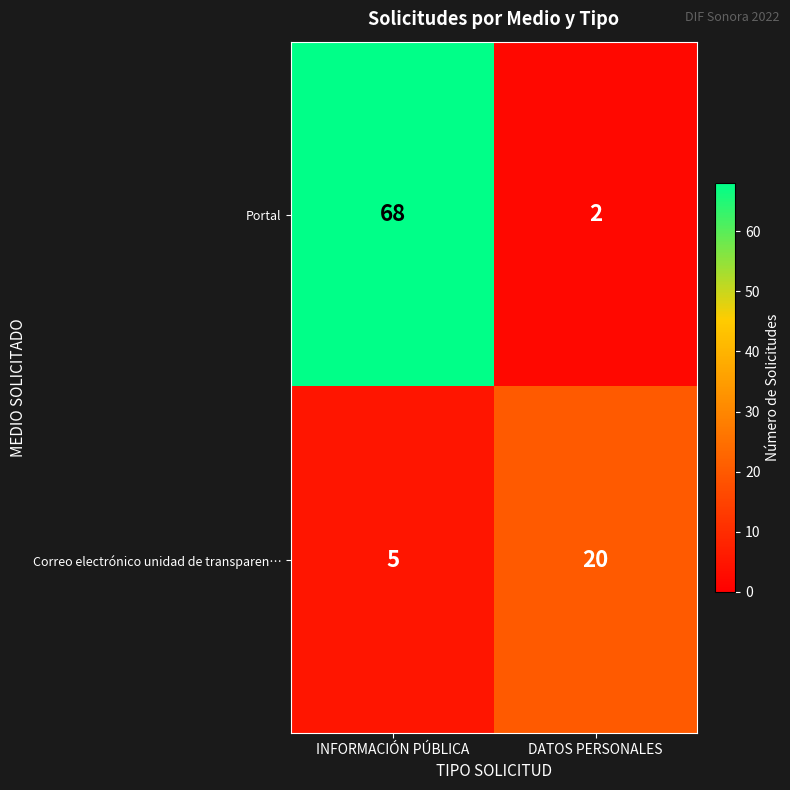

Which series has the largest range (max minus min)?

Portal